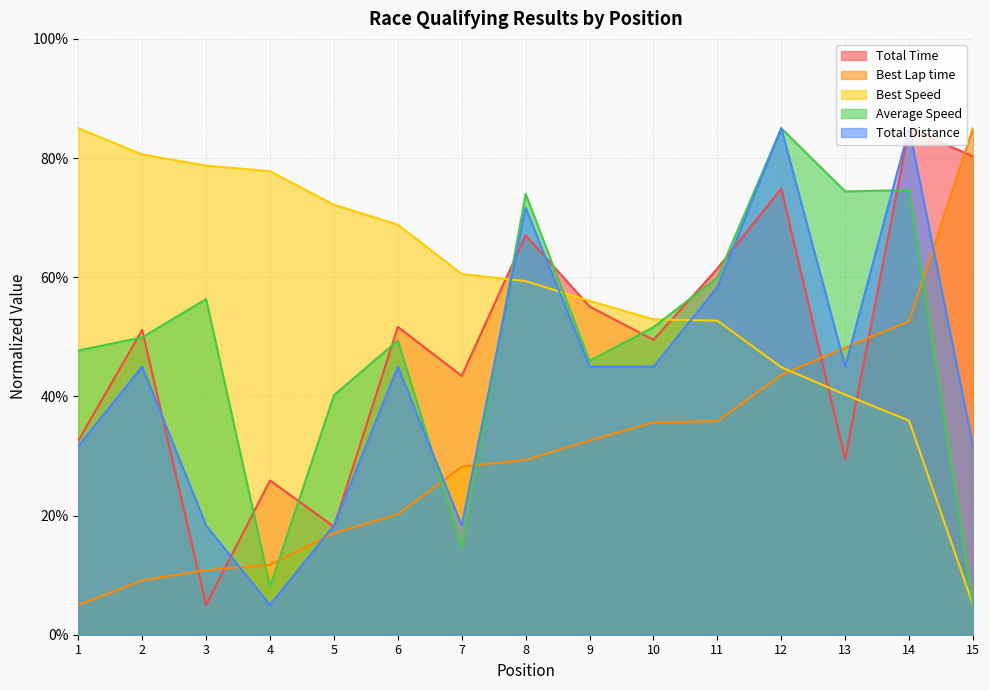

Which has a higher value, 1 or 13?

1